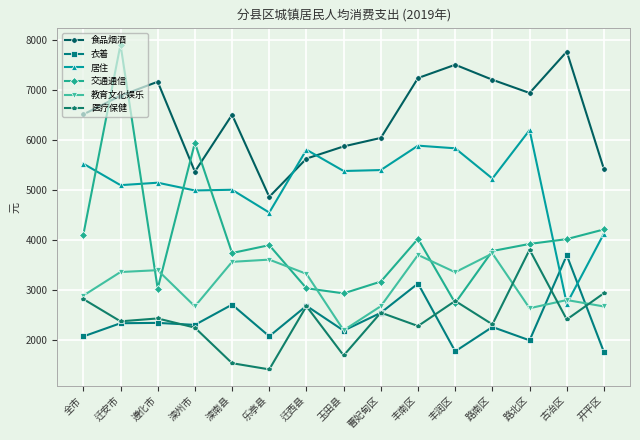

At which category does the chart reach its peak across all series?

迁安市